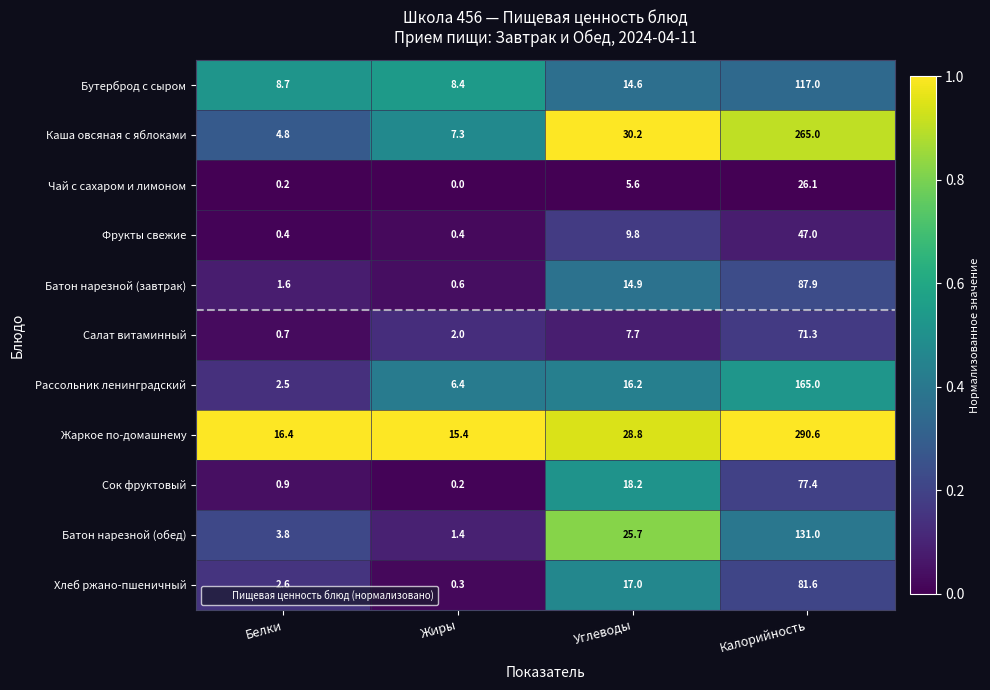

What is the sum of the Сок фруктовый values at Углеводы and Жиры?

18.4